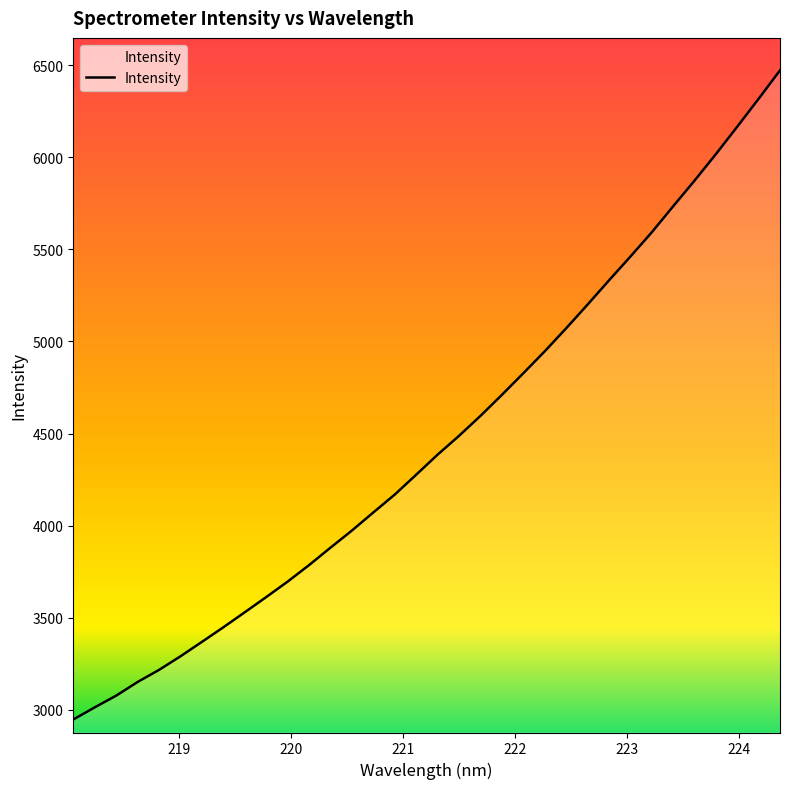

Count the number of values greater than 4385.

17